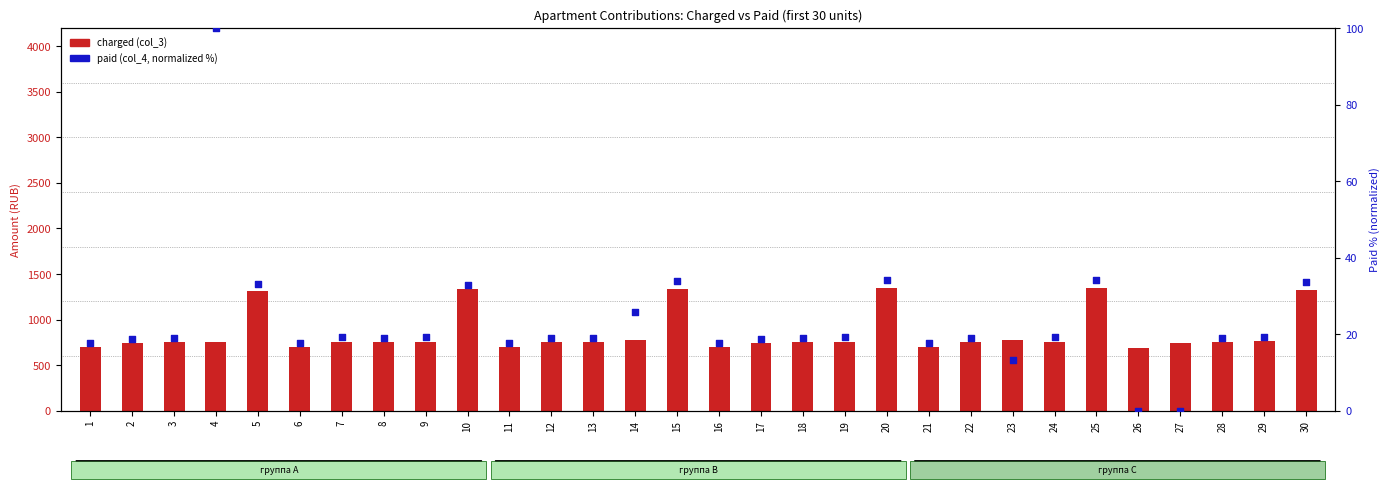

Which series reaches the minimum Y coordinate?

paid (col_4, normalized %)